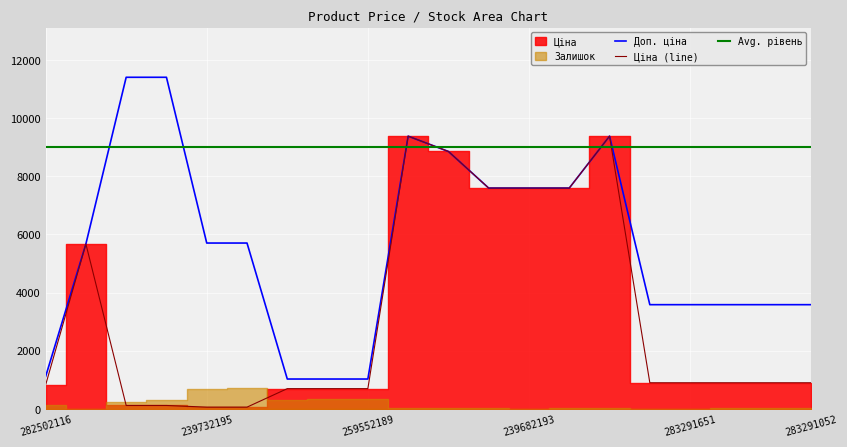

What value does the Ціна series have at 239772195?

114.1